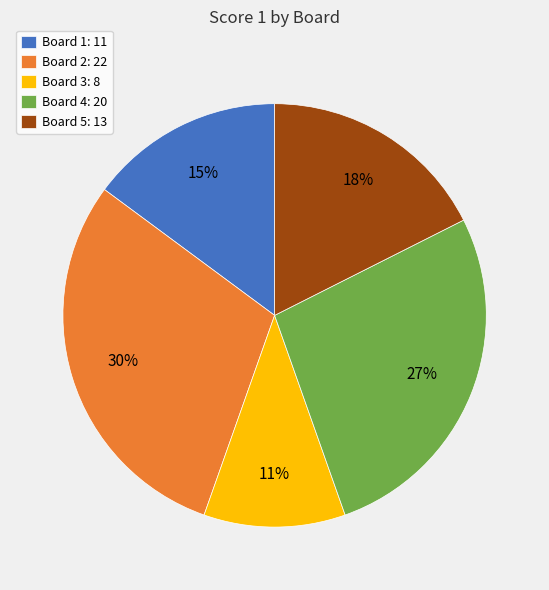

Is the sum of Board 2: 22 and Board 5: 13 greater than half?

No